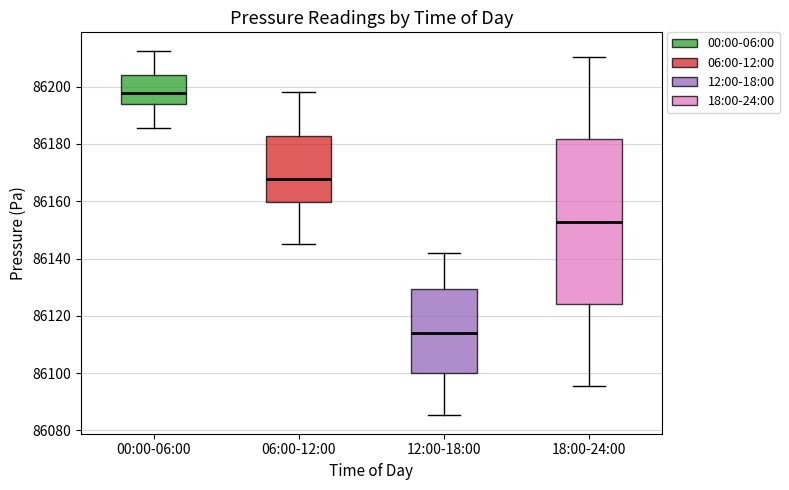

Which box has the lowest median line?

12:00-18:00